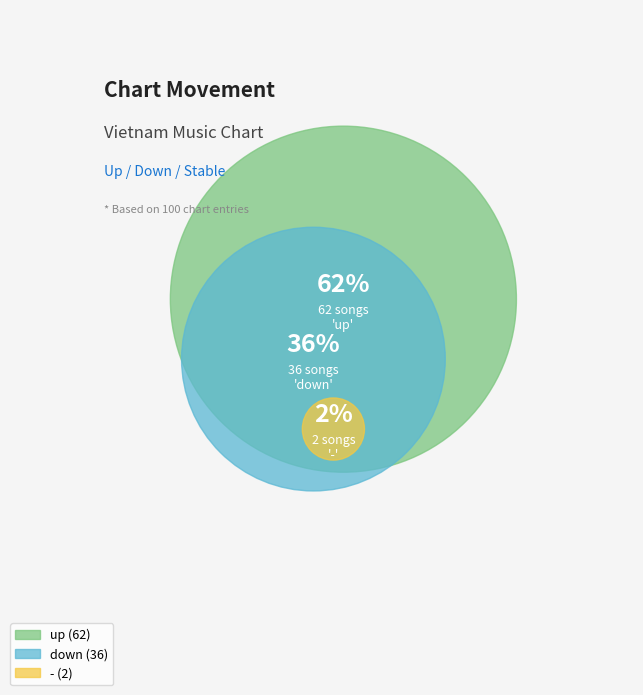

Which slice is the smallest?

-